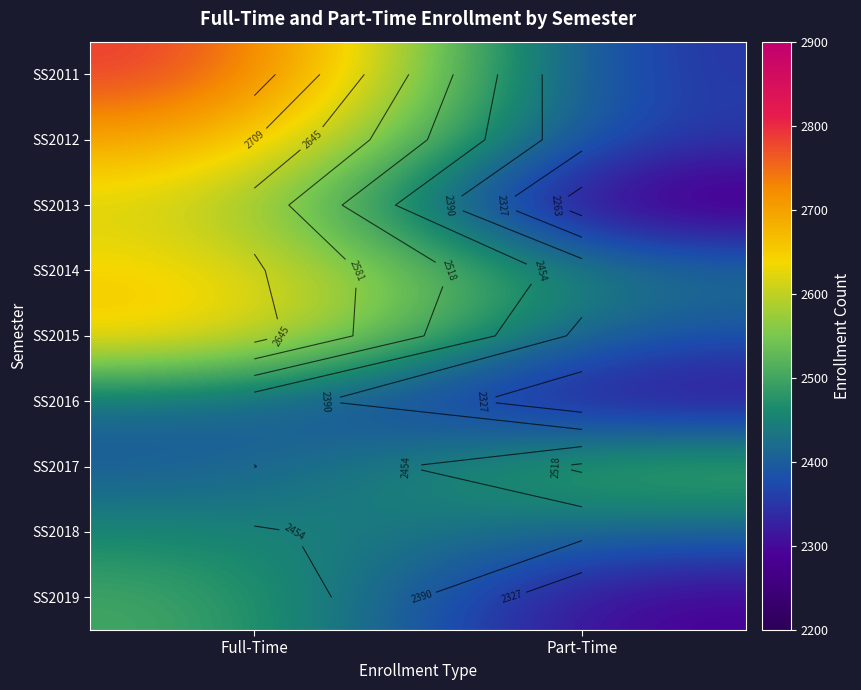

How many values in the SS2012 series are below 2710?

1